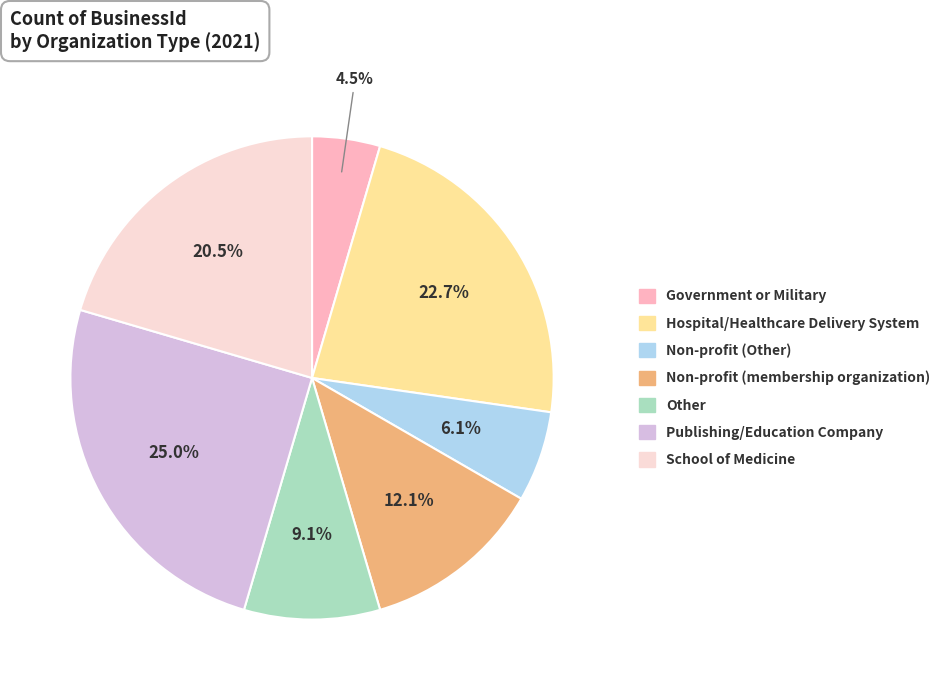

To the nearest percent, what is the average slice percentage?

14%